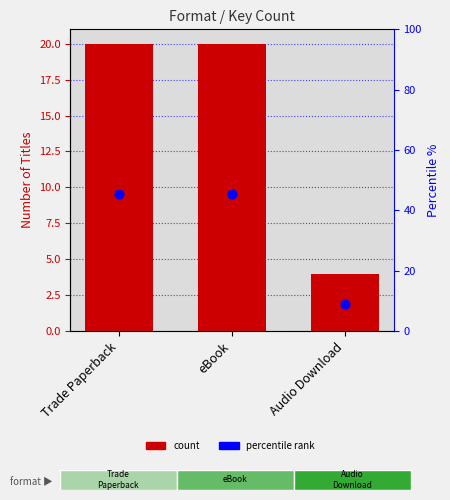

Which series contains the highest Y value?

percentile rank